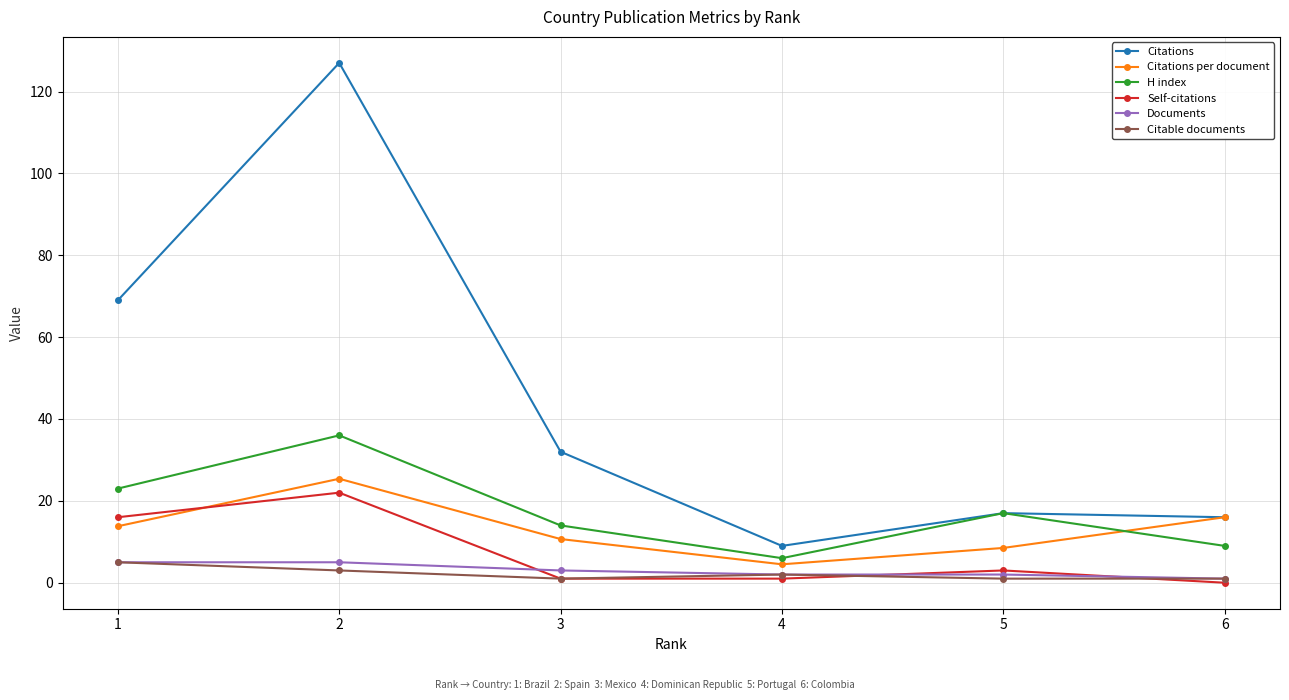

List the labels in order of Citations per document value, largest first.

2, 6, 1, 3, 5, 4